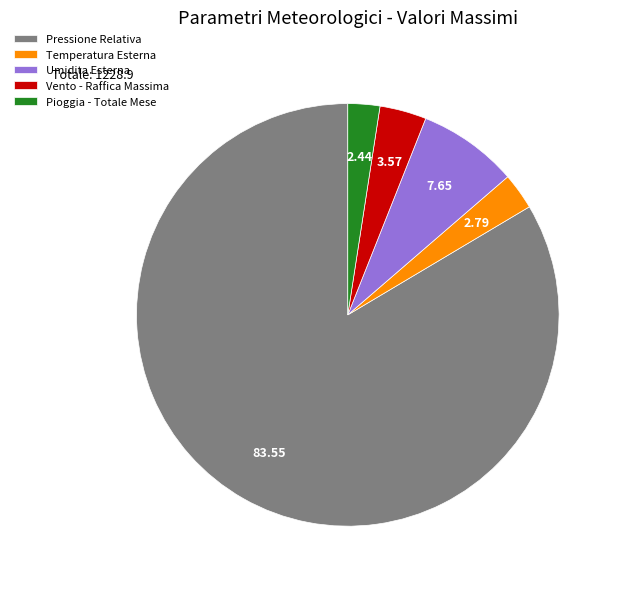

What is the largest slice in the pie chart?

Pressione Relativa